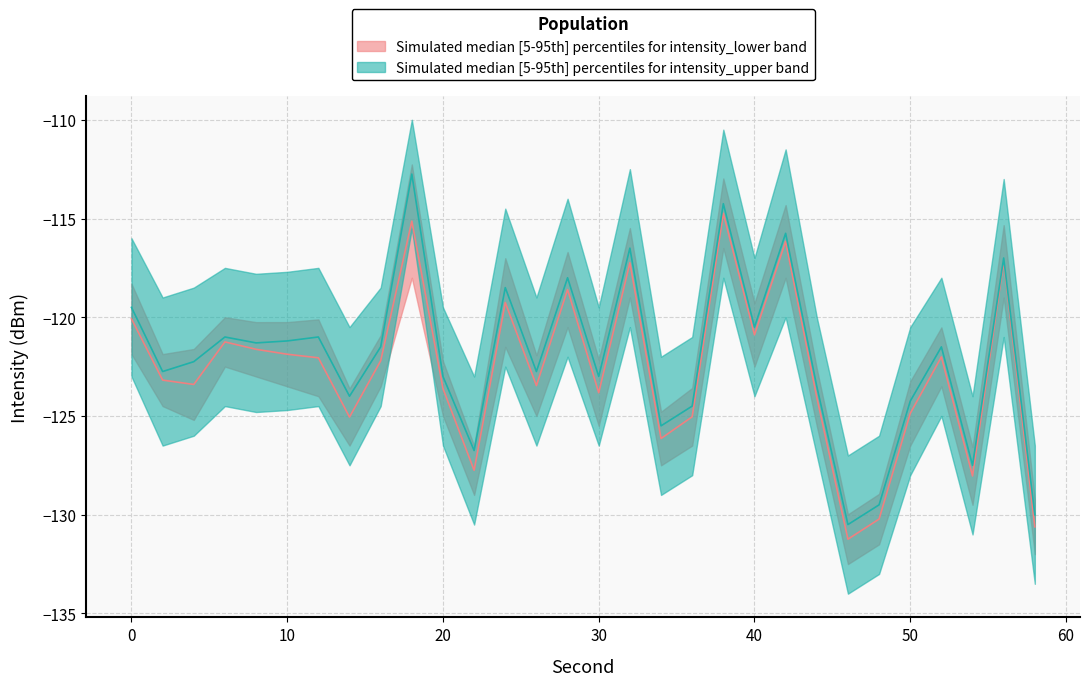

Which category has the lowest value in the intensity_upper series?

46